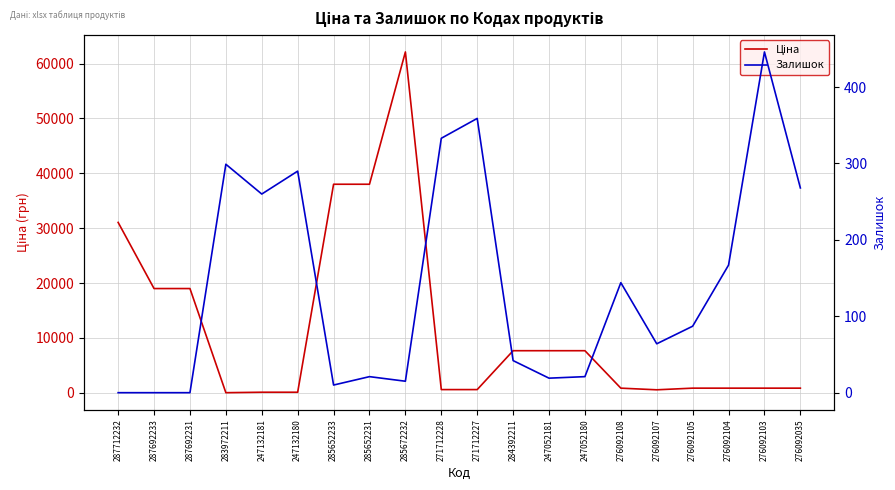

True or false: Ціна and Залишок cross at least once.

True